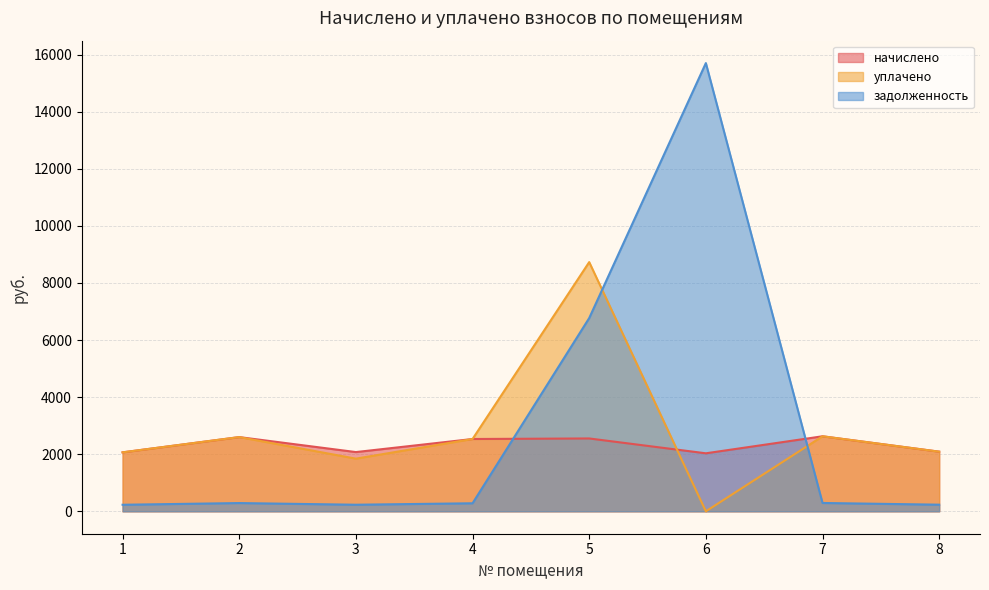

How many lines are shown in the chart?

3